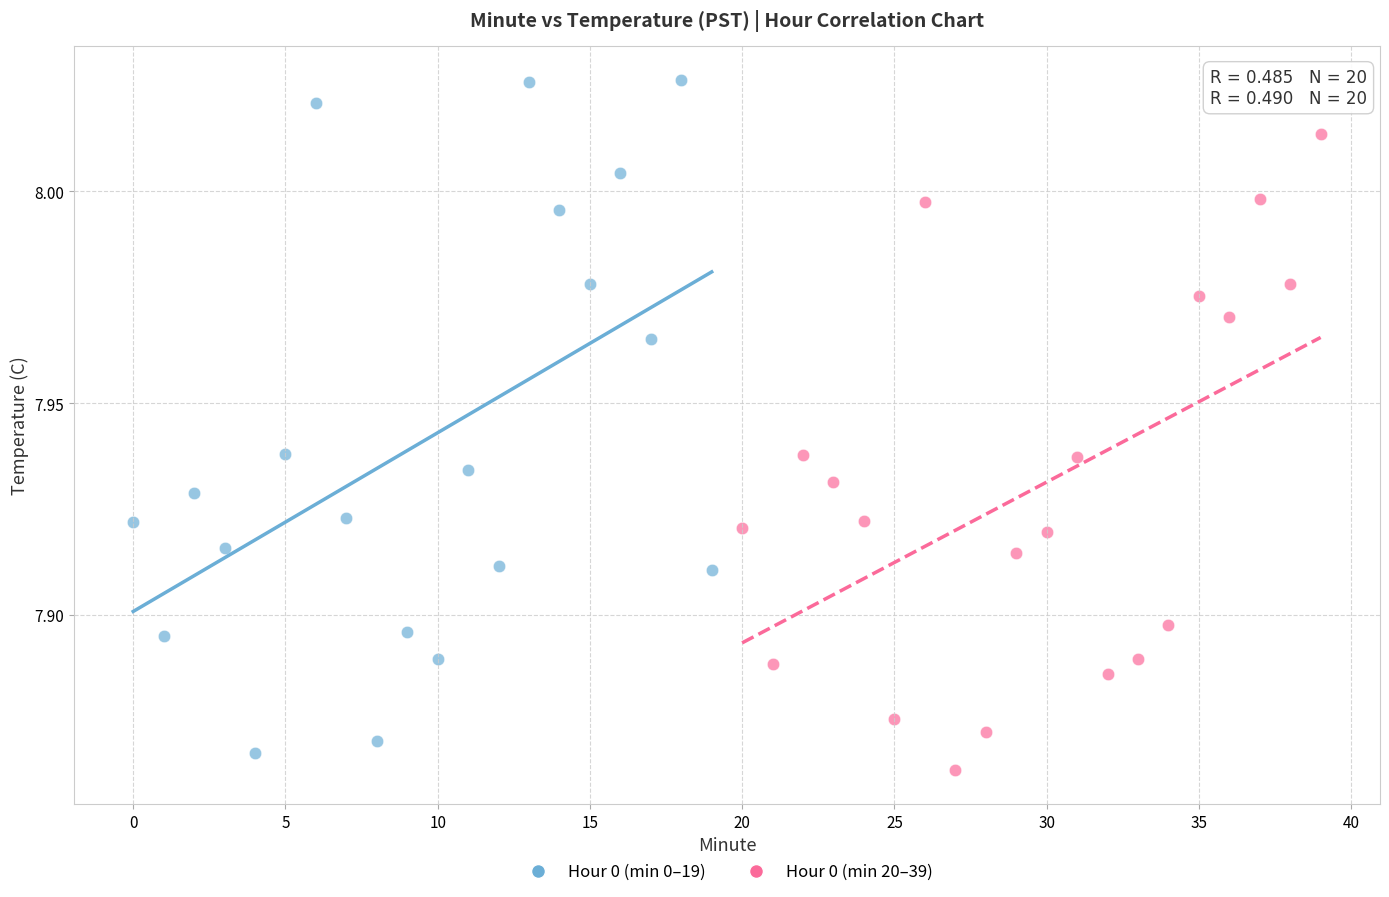

Which series has the largest Y range (max minus min)?

Hour 0 (min 0–19)